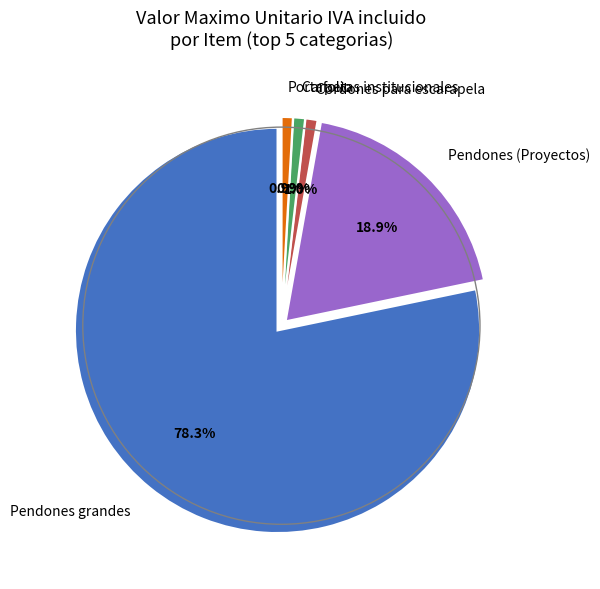

Which has a higher value, Carpetas institucionales or Pendones (Proyectos)?

Pendones (Proyectos)